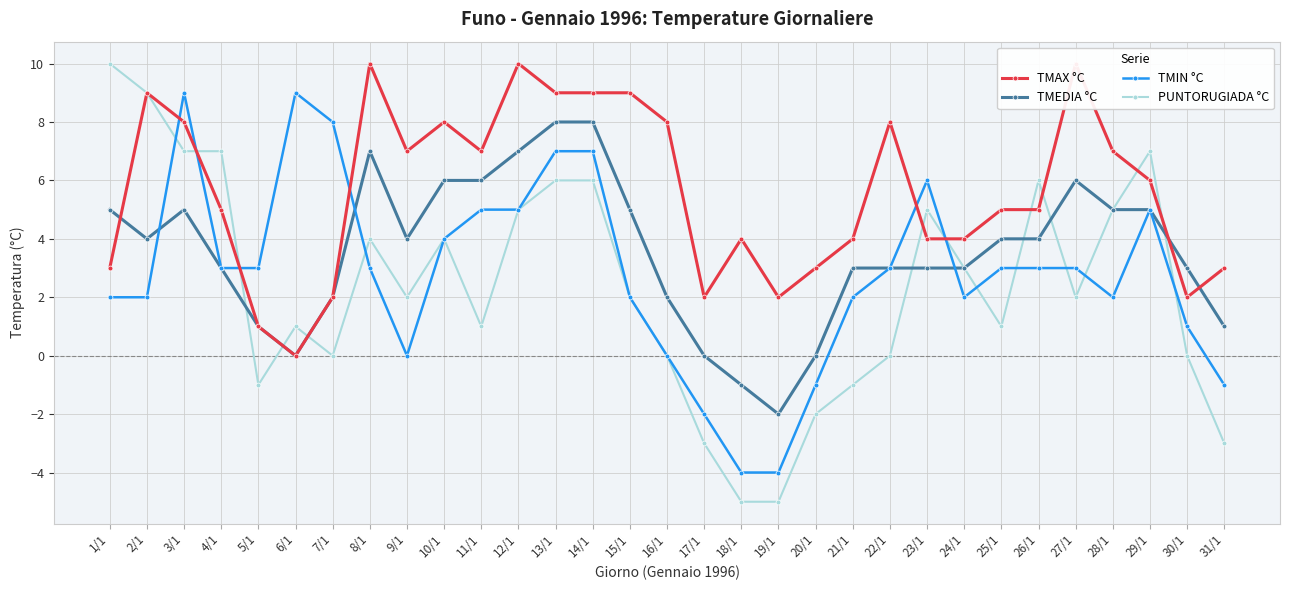

List the series in order of their peak value, lowest first.

TMEDIA °C, TMIN °C, TMAX °C, PUNTORUGIADA °C